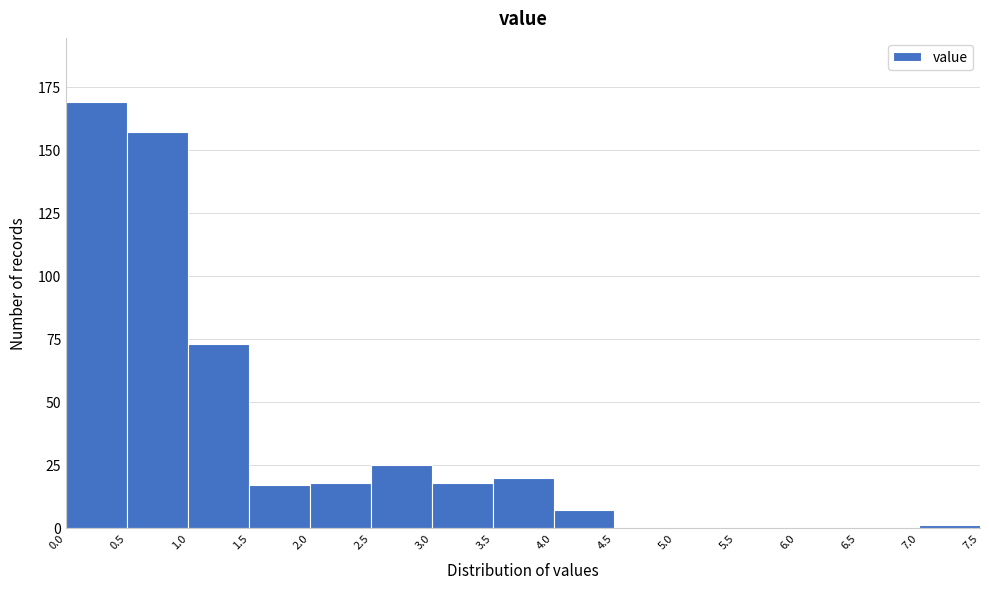

Over which range of the x-axis is the bar tallest?

0.0 to 0.5